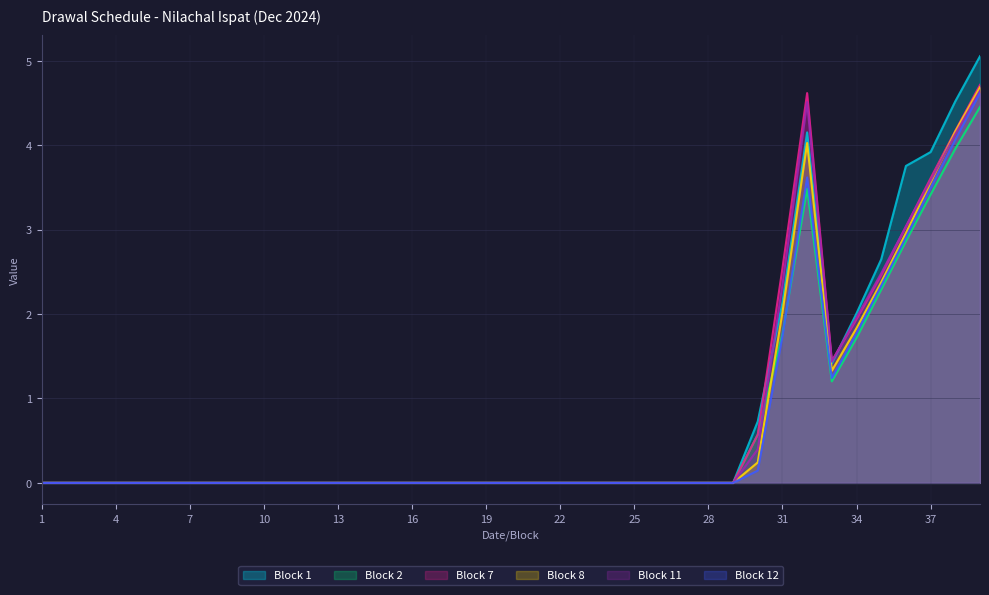

Where is the first local maximum for Block 7?

32